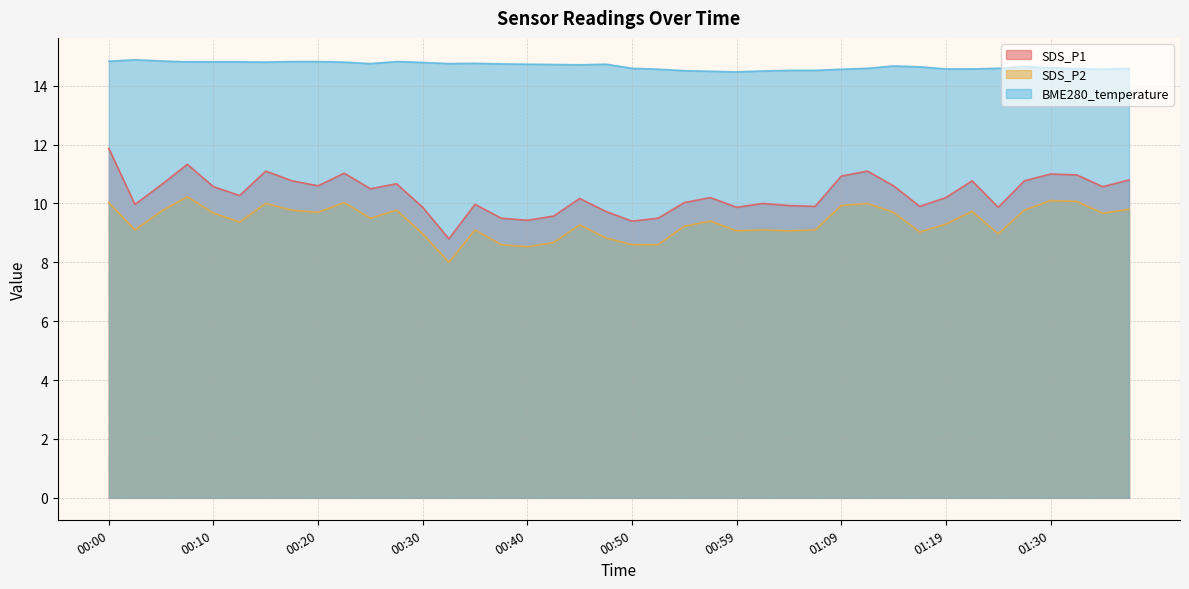

What position from the left is 00:54?

23